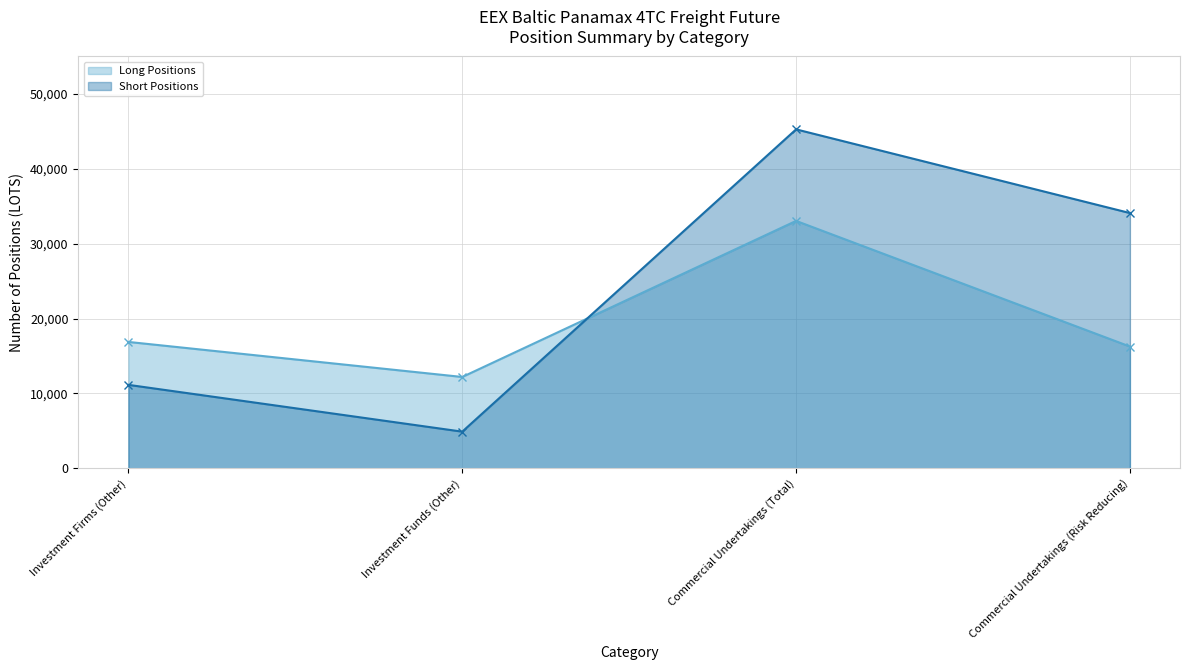

True or false: Long Positions and Short Positions cross at least once.

True